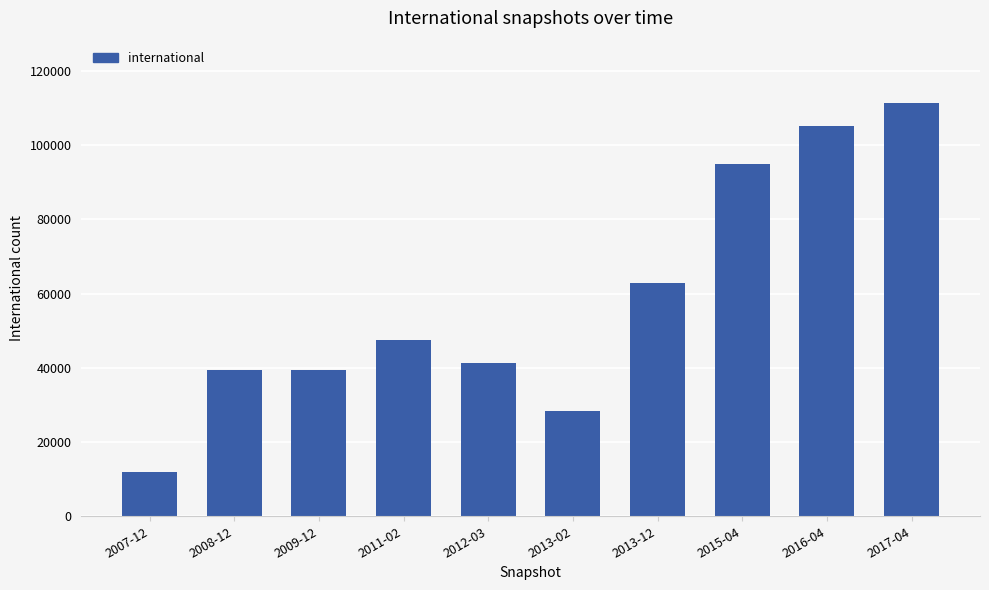

At which category does the chart reach its peak across all series?

2017-04